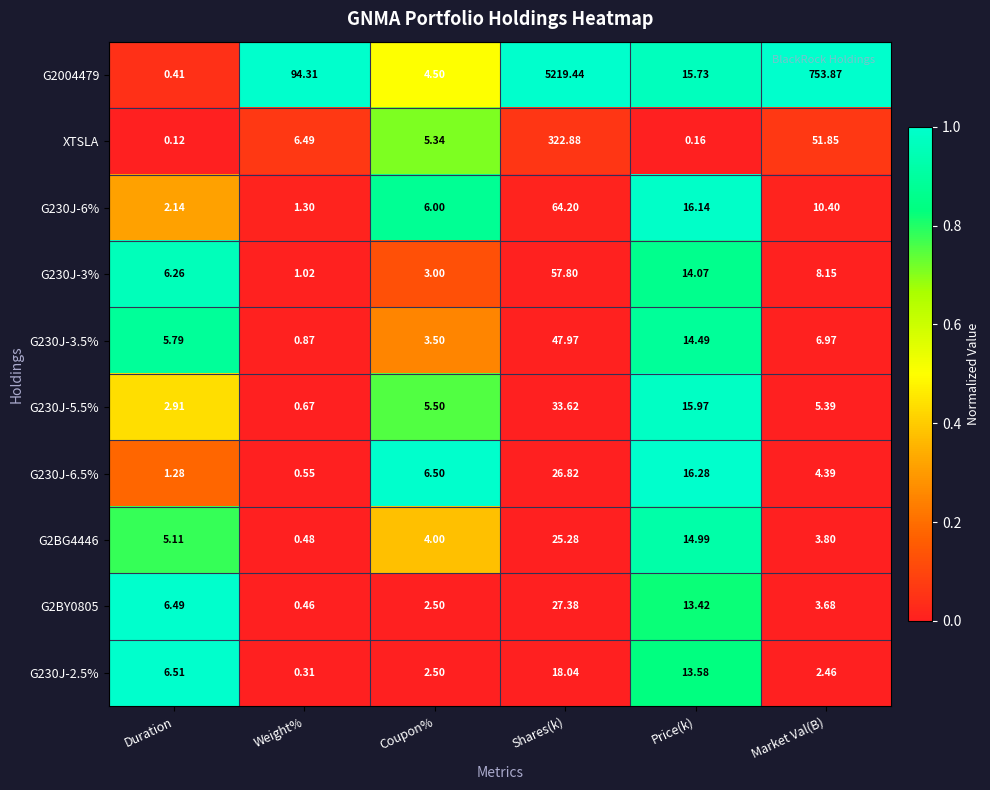

What is the total value across all series at Duration?

37.0